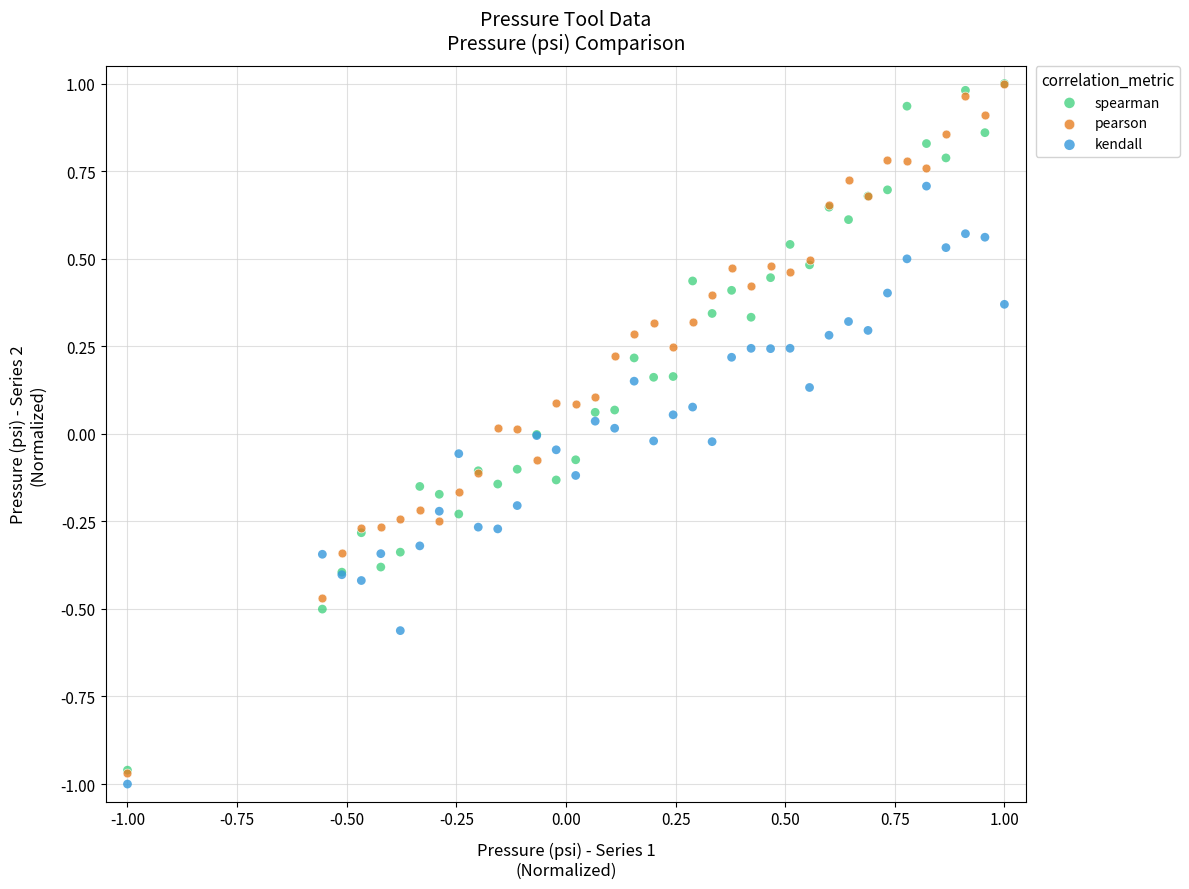

Which series contains the lowest Y value?

kendall